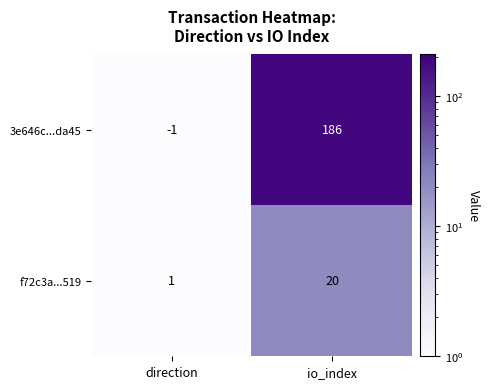

Which series has the widest spread of values?

3e646c...da45